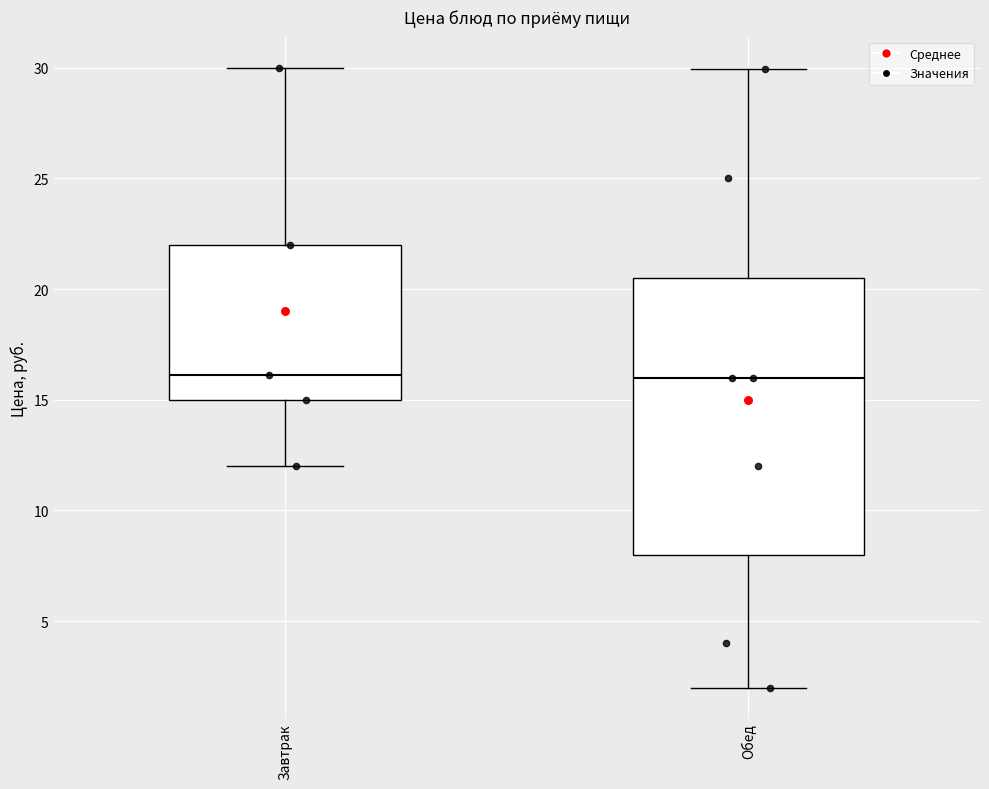

Where is the upper edge of the box for Завтрак on the y-axis? The values are not printed on the chart, so give them approximately, as read against the axis.

22.0